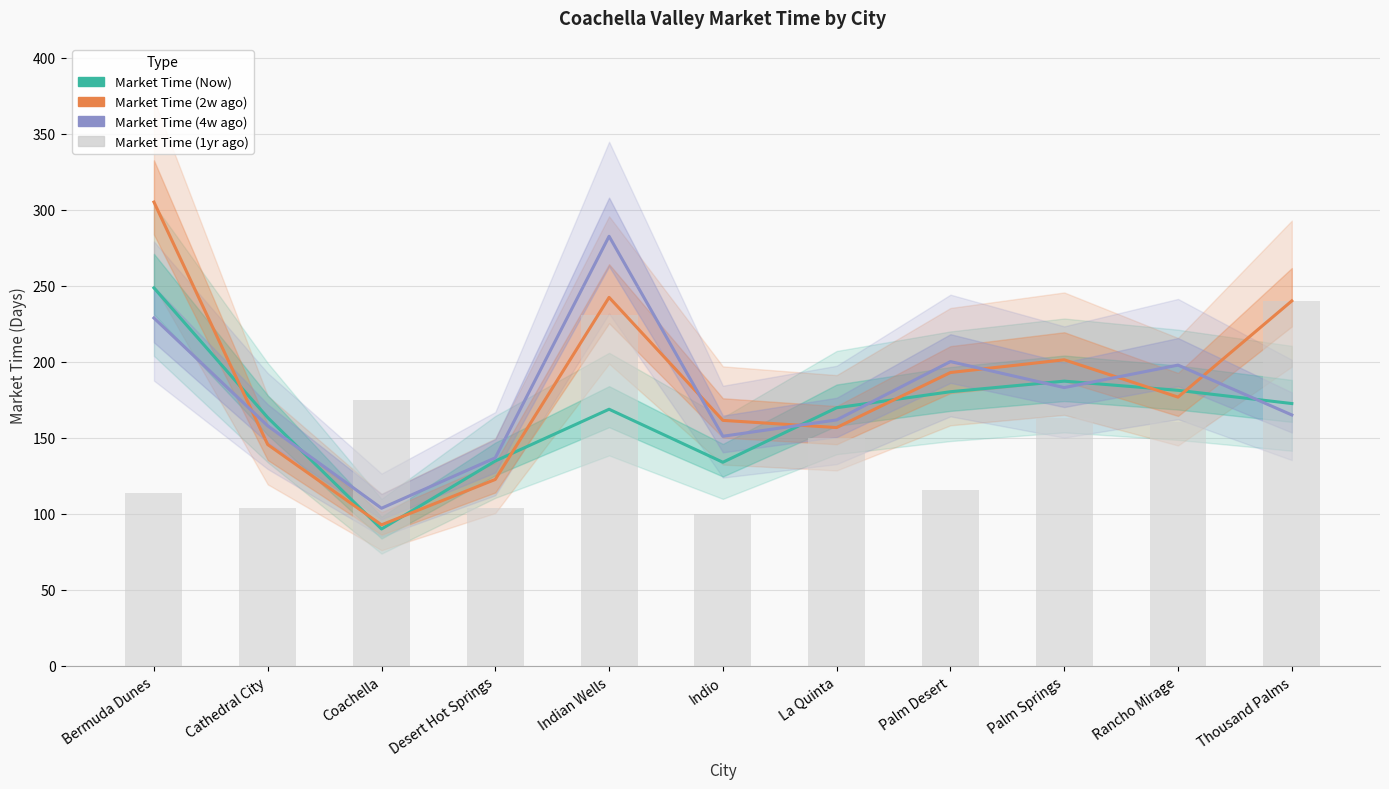

What is the sum of the Market Time (4w ago) values at Palm Springs and La Quinta?

344.7